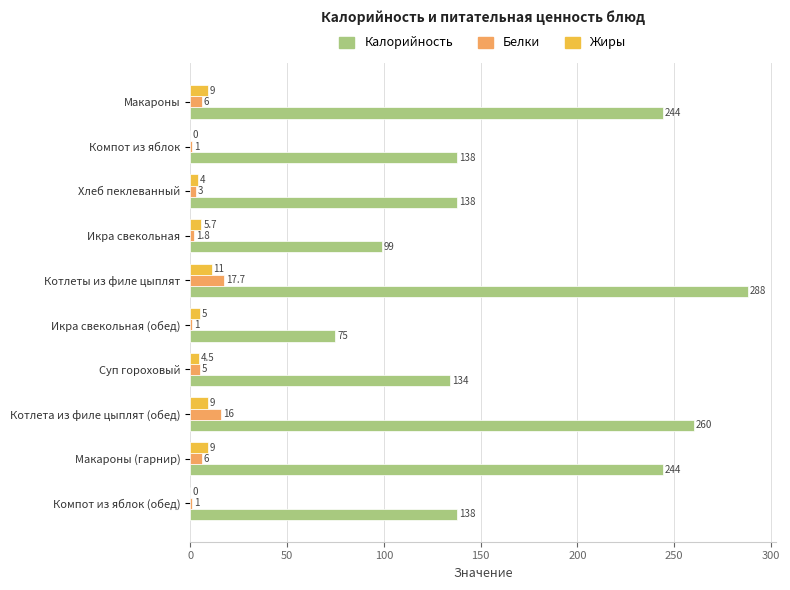

Which series has the largest total across all categories?

Калорийность